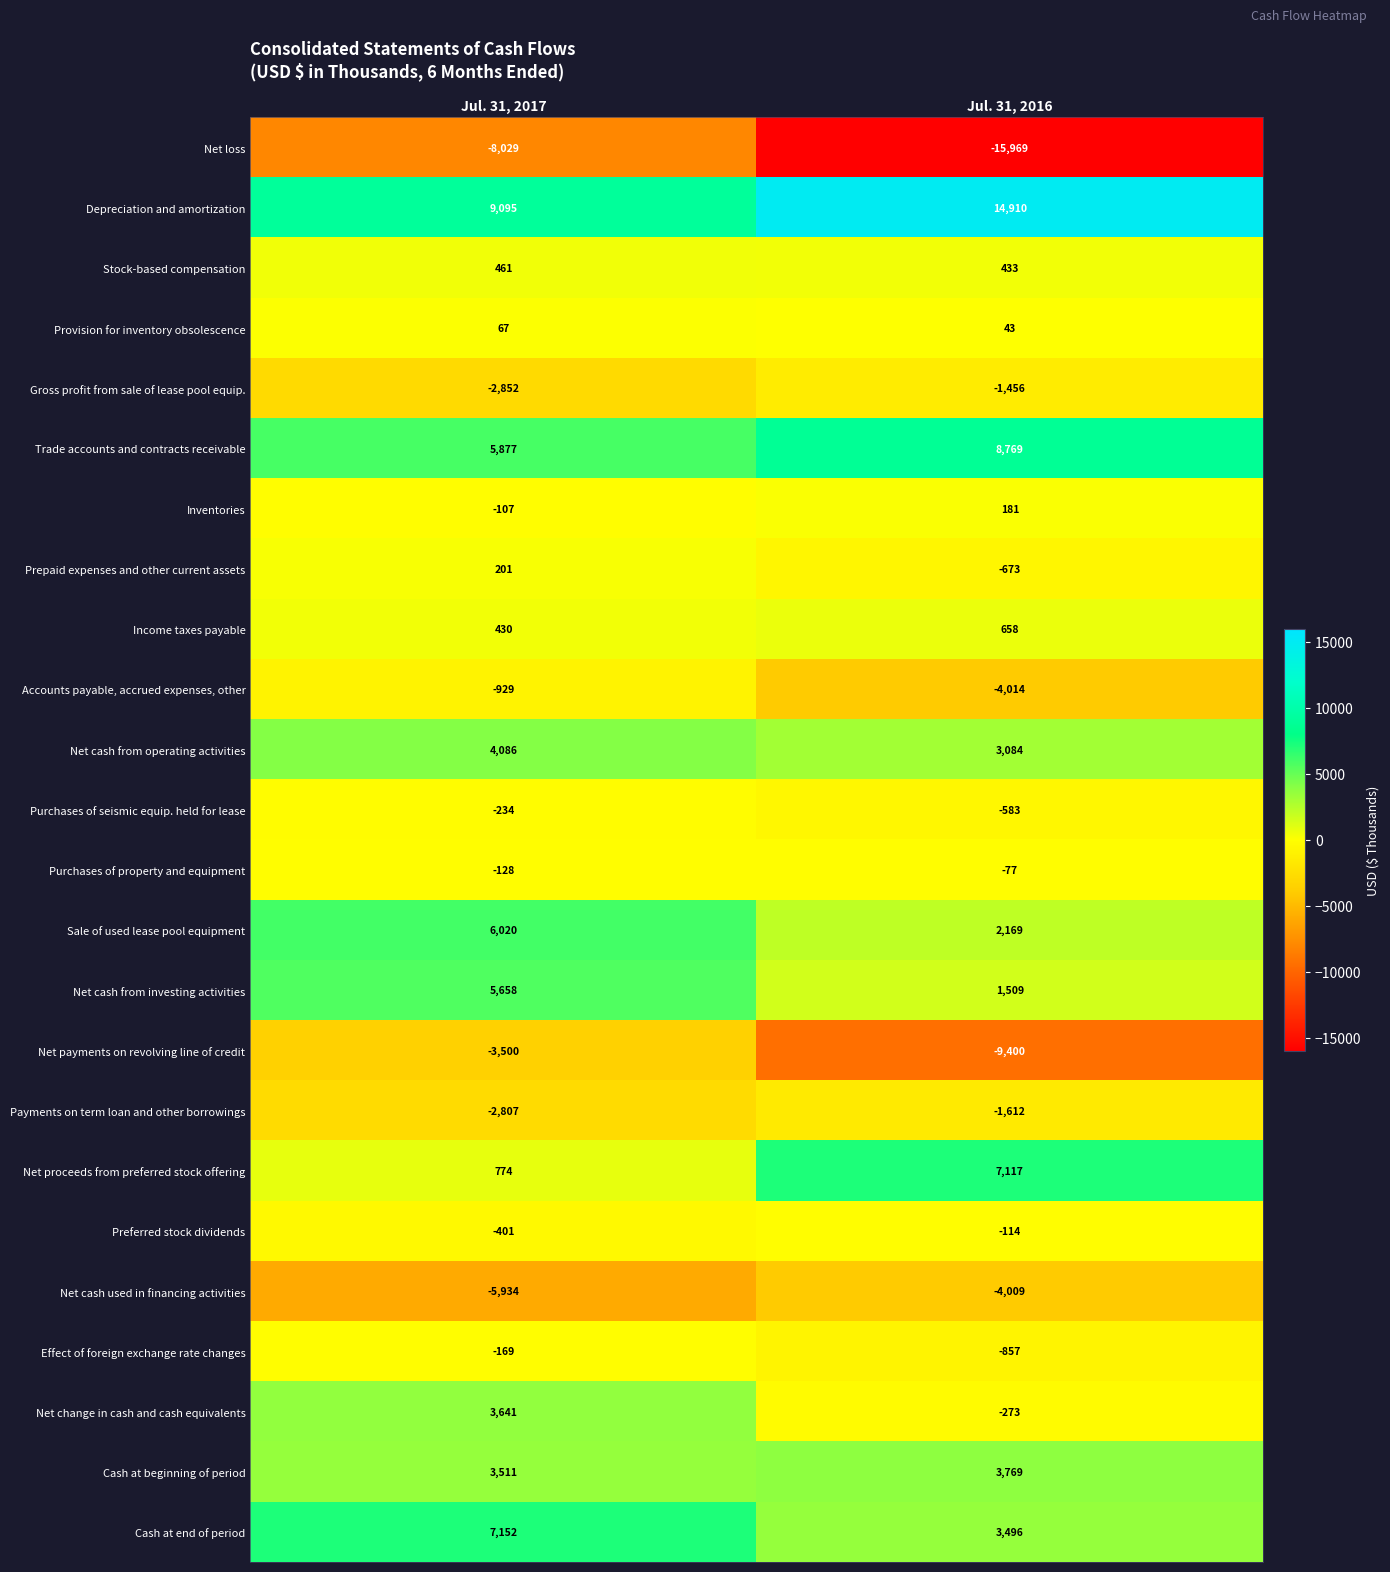

What is the difference between the Net proceeds from preferred stock offering values at Jul. 31, 2017 and Jul. 31, 2016?

6343